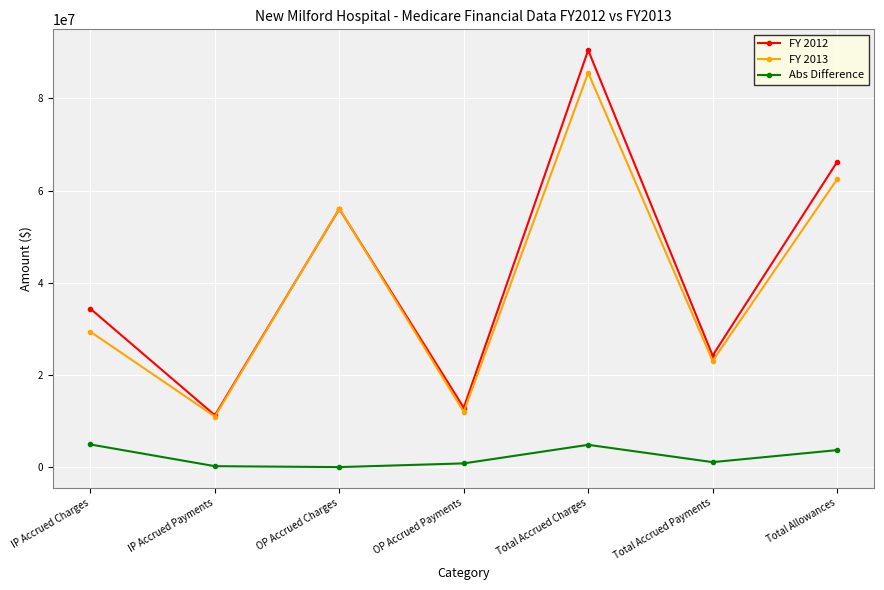

What is the difference between the maximum and minimum values in the FY 2013 series?

74475100